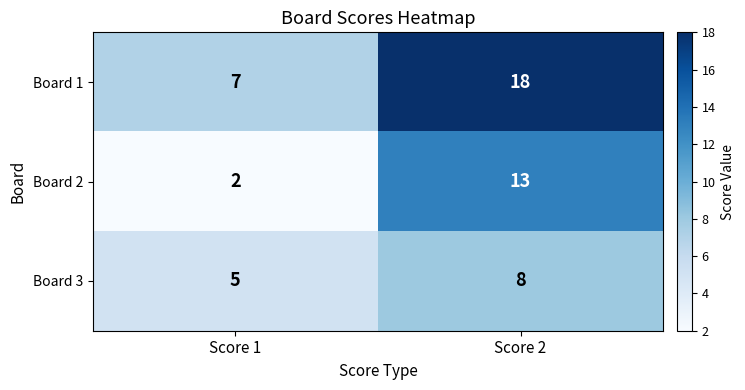

How many data points does each series have?

2